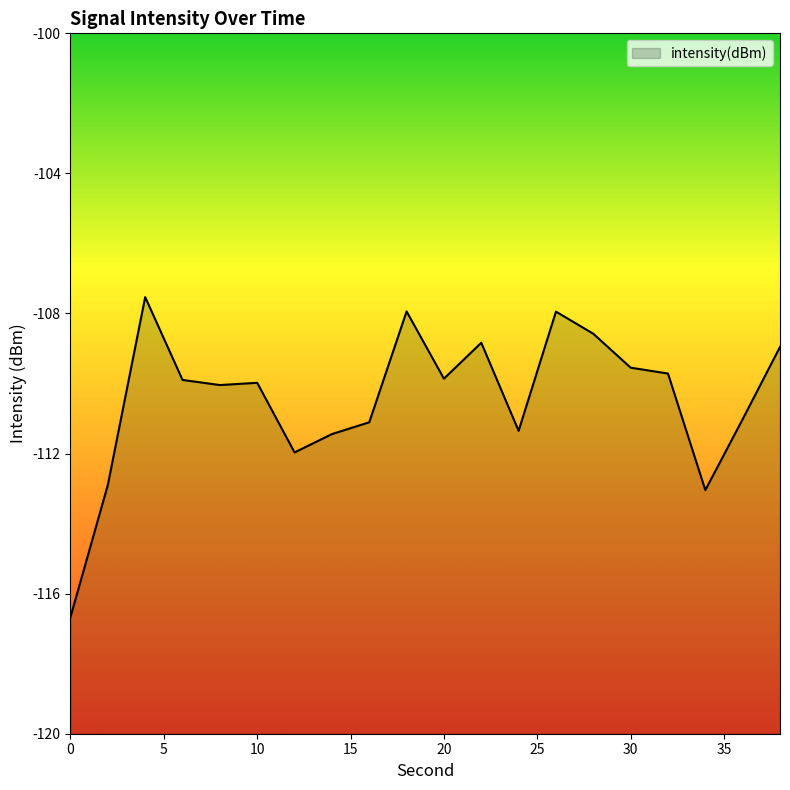

At which label does the data first exceed -109?

4